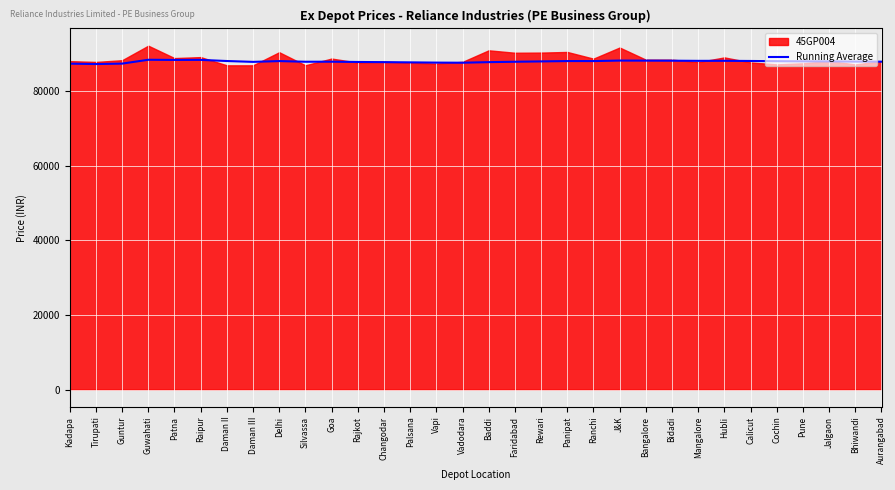

The value of Running Average at Daman III is 87795.0. True or false?

True